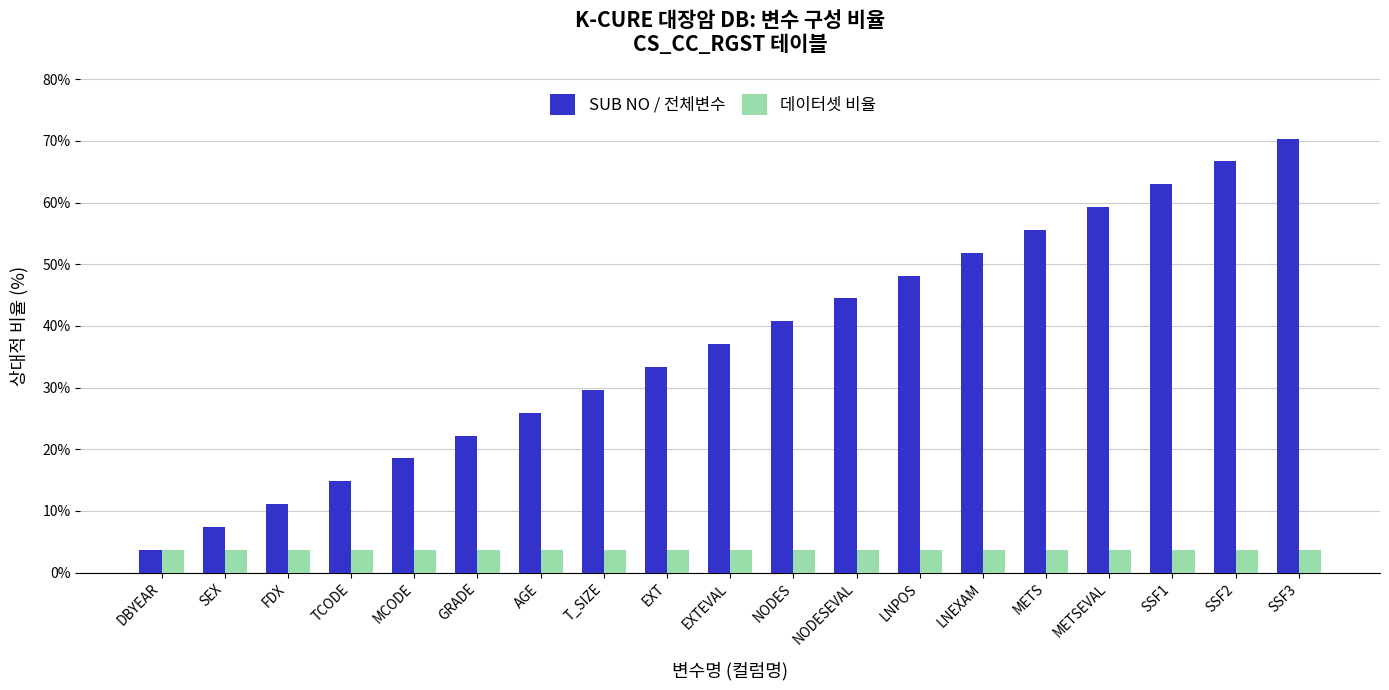

What are all the series names shown in the legend?

SUB NO / 전체변수, 데이터셋 비율